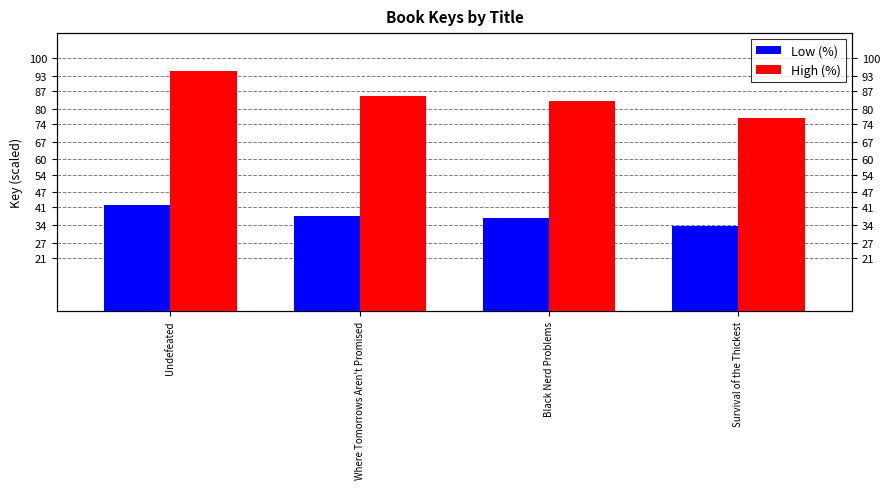

How many values in the High (%) series are below 84?

2